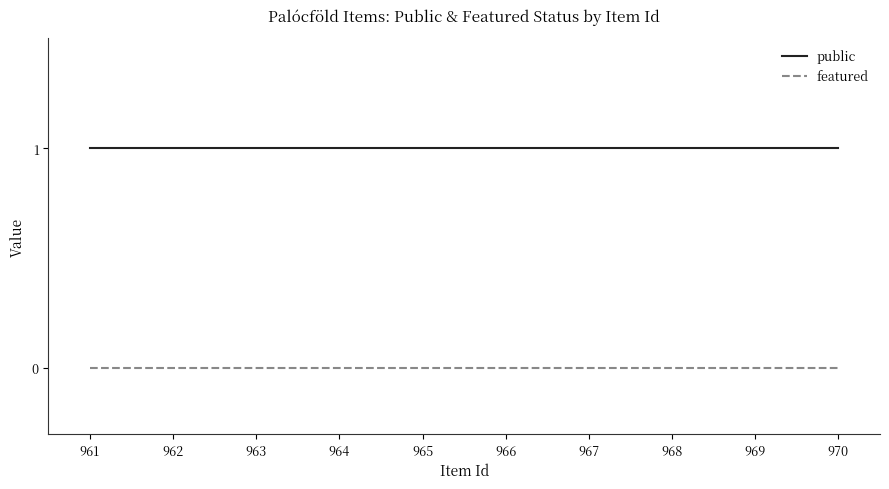

True or false: public and featured cross at least once.

False